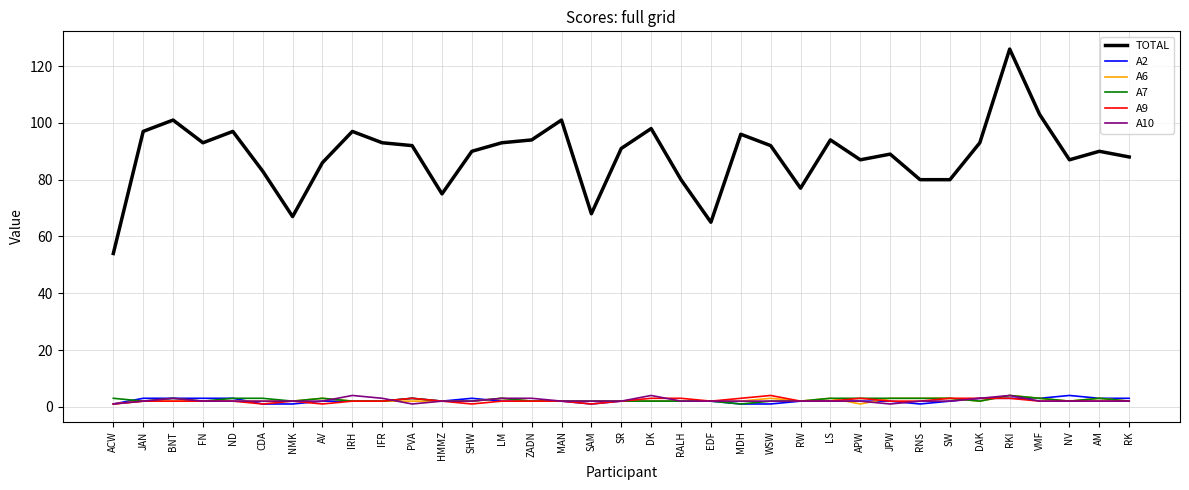

What position from the left is BNT?

3